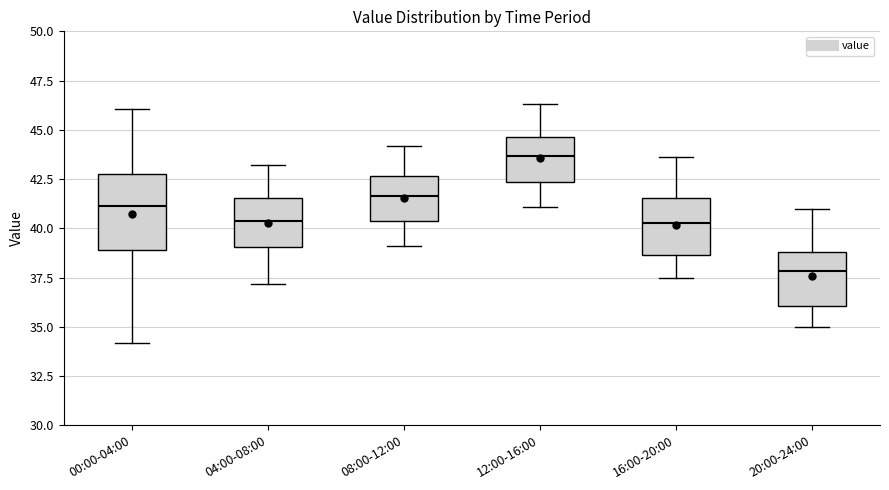

Which box is the tallest, from its lower edge to its upper edge?

00:00-04:00